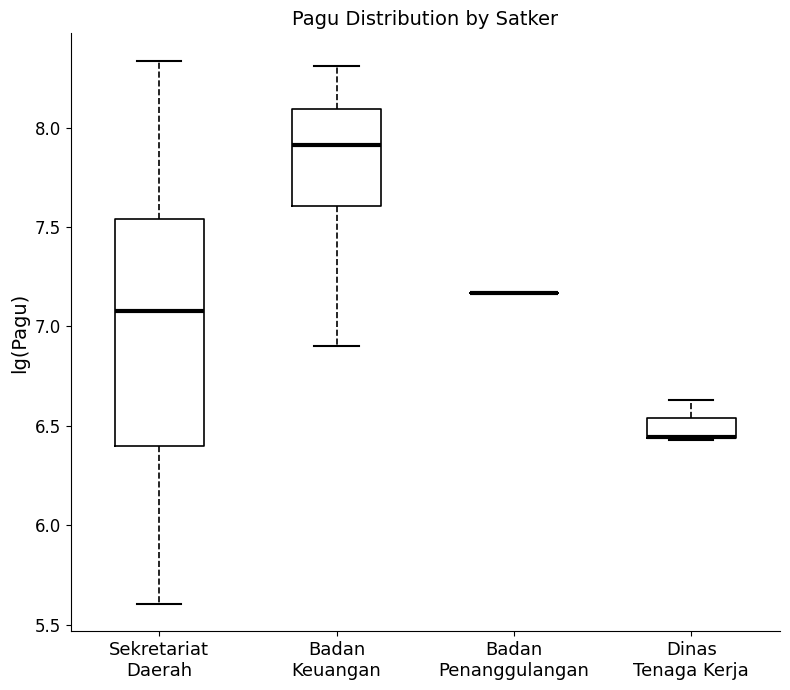

Which box is the tallest, from its lower edge to its upper edge?

Sekretariat Daerah